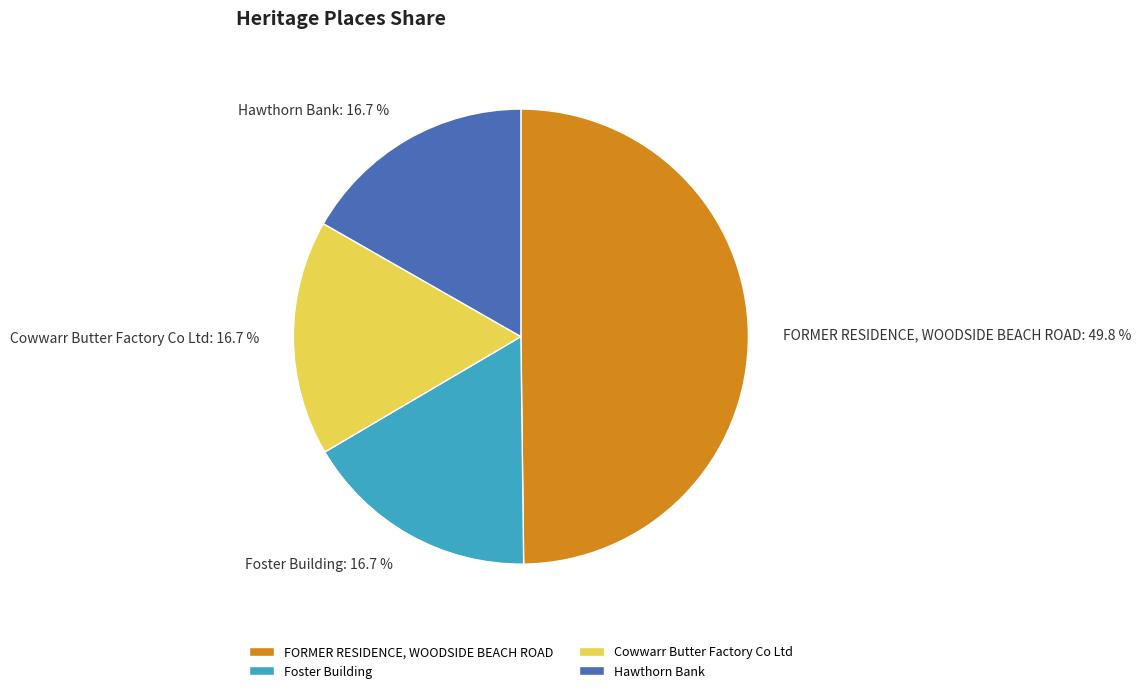

To the nearest percent, what percentage of the pie is Hawthorn Bank?

17%